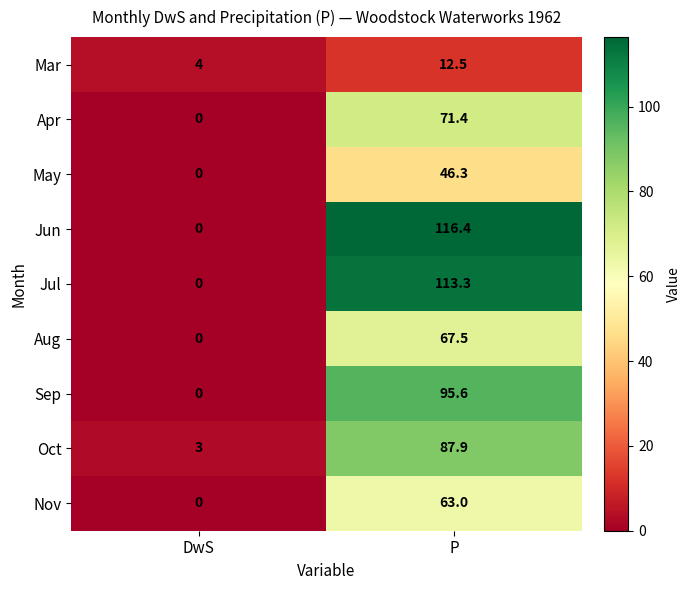

True or false: May has a value of -16.5 at DwS.

False